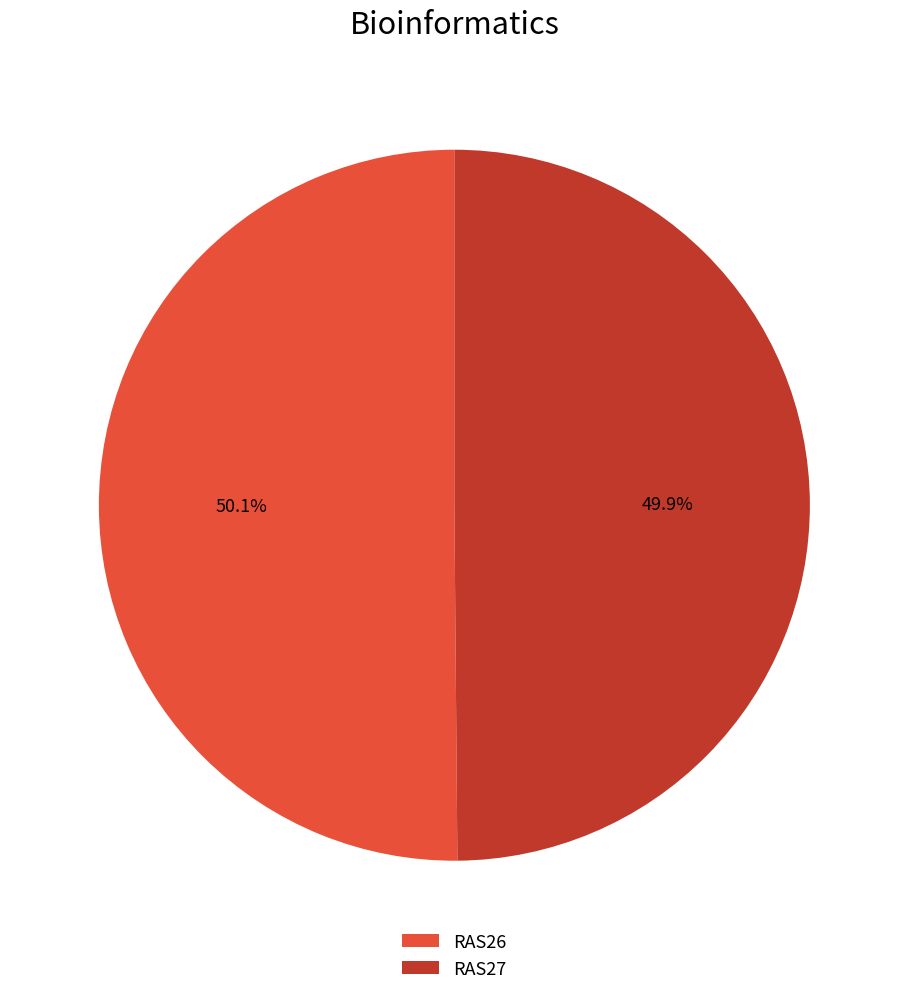

Is the sum of RAS26 and RAS27 greater than half?

Yes